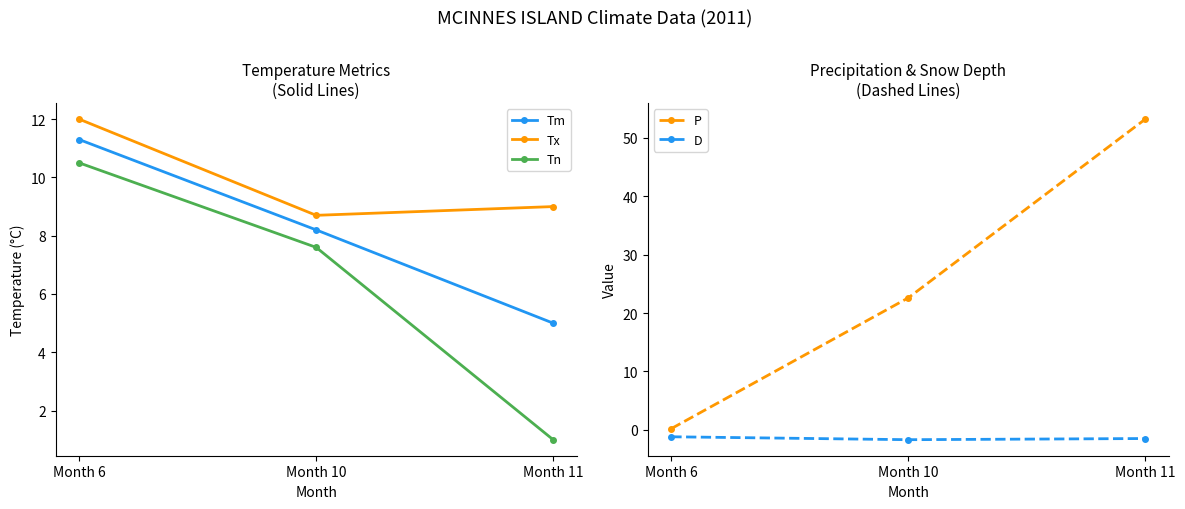

At which category does the chart reach its minimum across all series?

Month 10